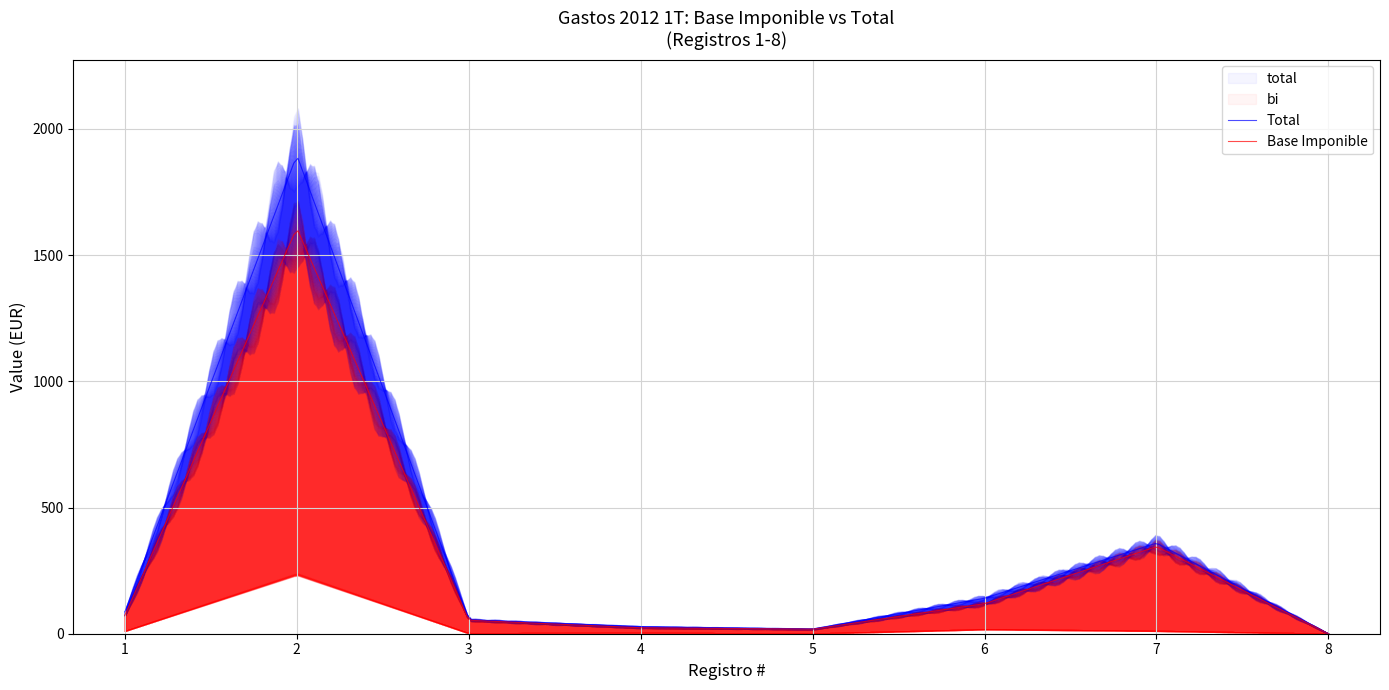

Where does the bi series first go above 73?

1